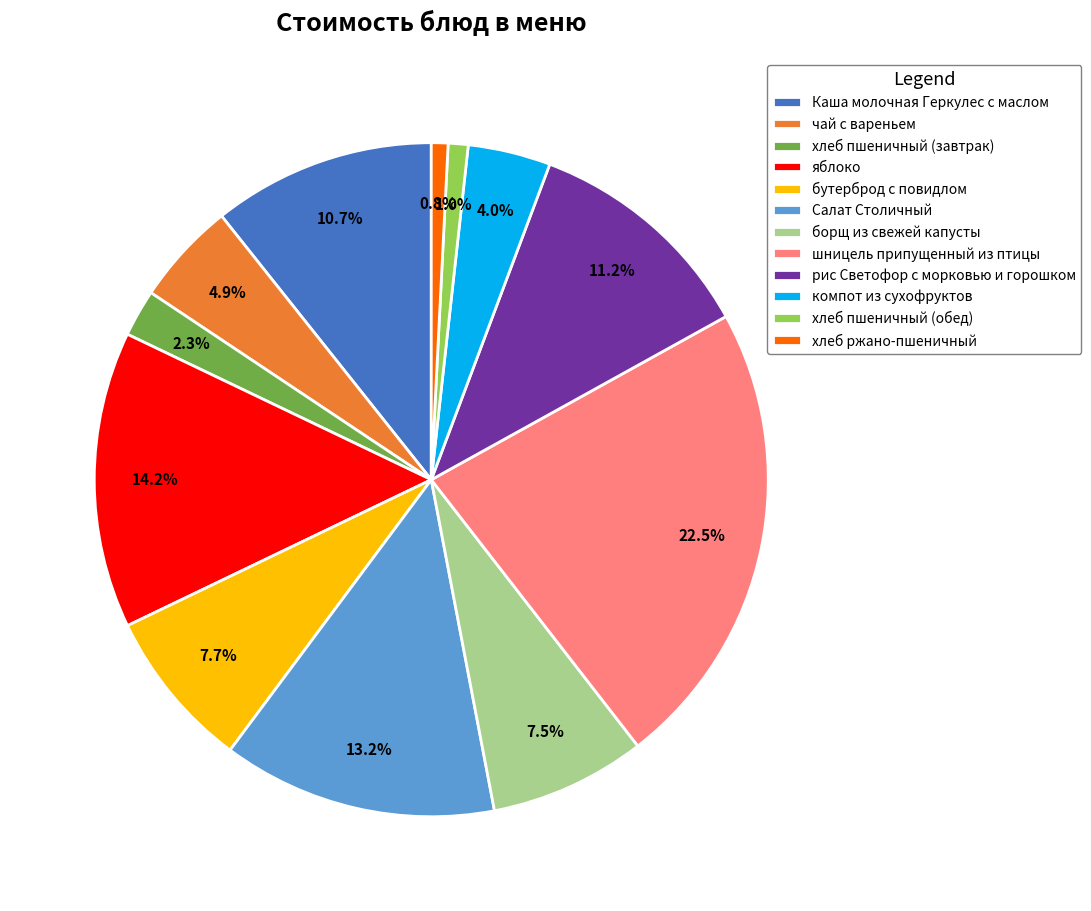

True or false: Каша молочная Геркулес с маслом accounts for 11% of the total.

True